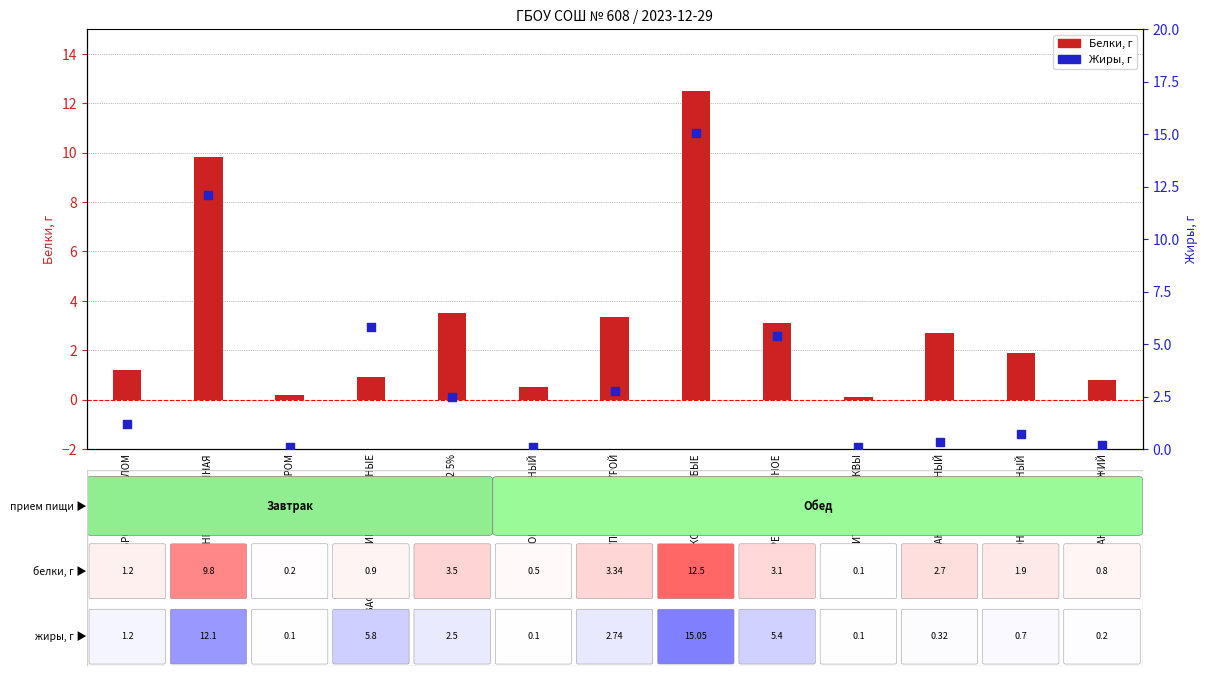

At which category is the sum across all series the highest?

КОТЛЕТЫ ОСОБЫЕ